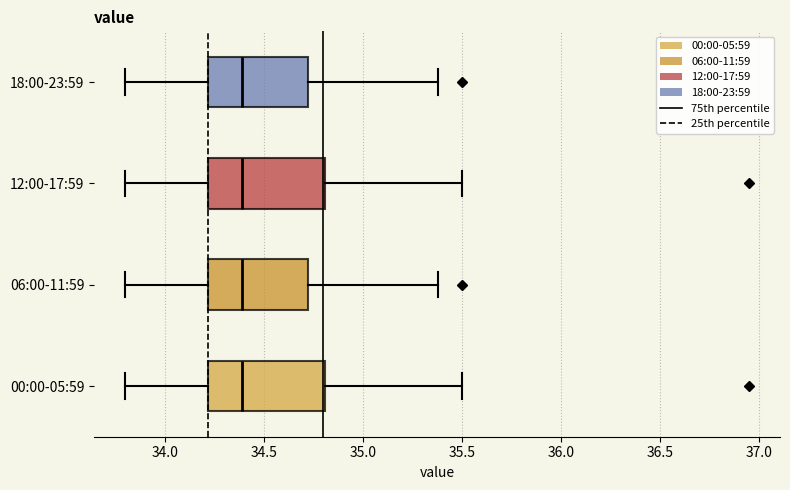

Reading bottom to top, transcribe this box plot: for each box, give where its median line is, the range the box spans, and where its two whiskers end, as read against the x-axis. The values are not printed on the chart, so give them approximately, as read against the axis.

00:00-05:59: median 34.40, box 34.20 to 34.80, whiskers 33.80 to 35.50
06:00-11:59: median 34.40, box 34.20 to 34.75, whiskers 33.80 to 35.40
12:00-17:59: median 34.40, box 34.20 to 34.80, whiskers 33.80 to 35.50
18:00-23:59: median 34.40, box 34.20 to 34.75, whiskers 33.80 to 35.40